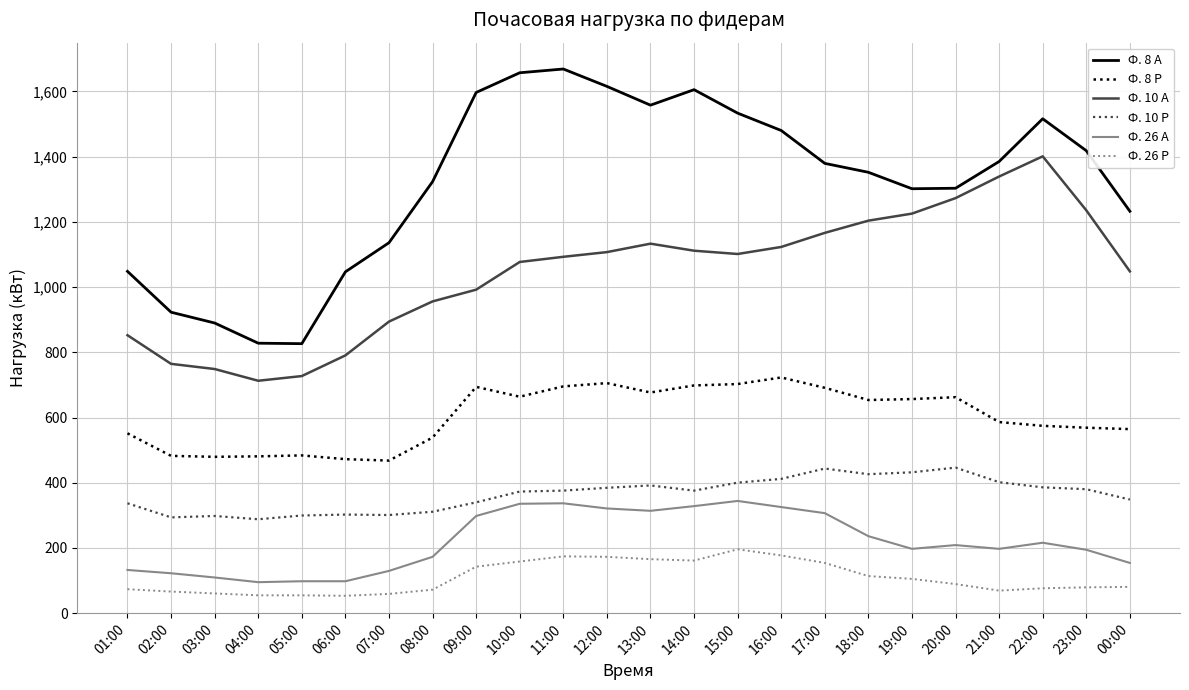

True or false: Ф. 26 А and Ф. 10 А cross at least once.

False